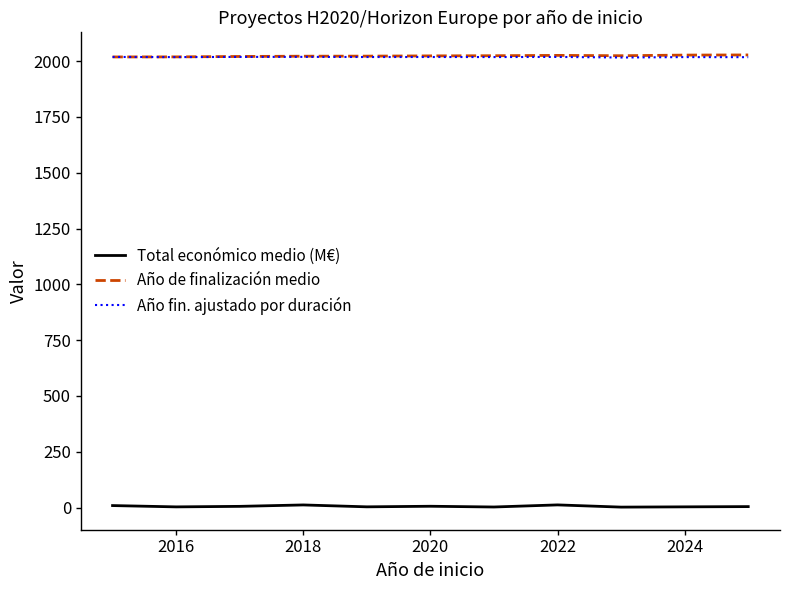

What is the maximum value shown in the chart?

2028.0